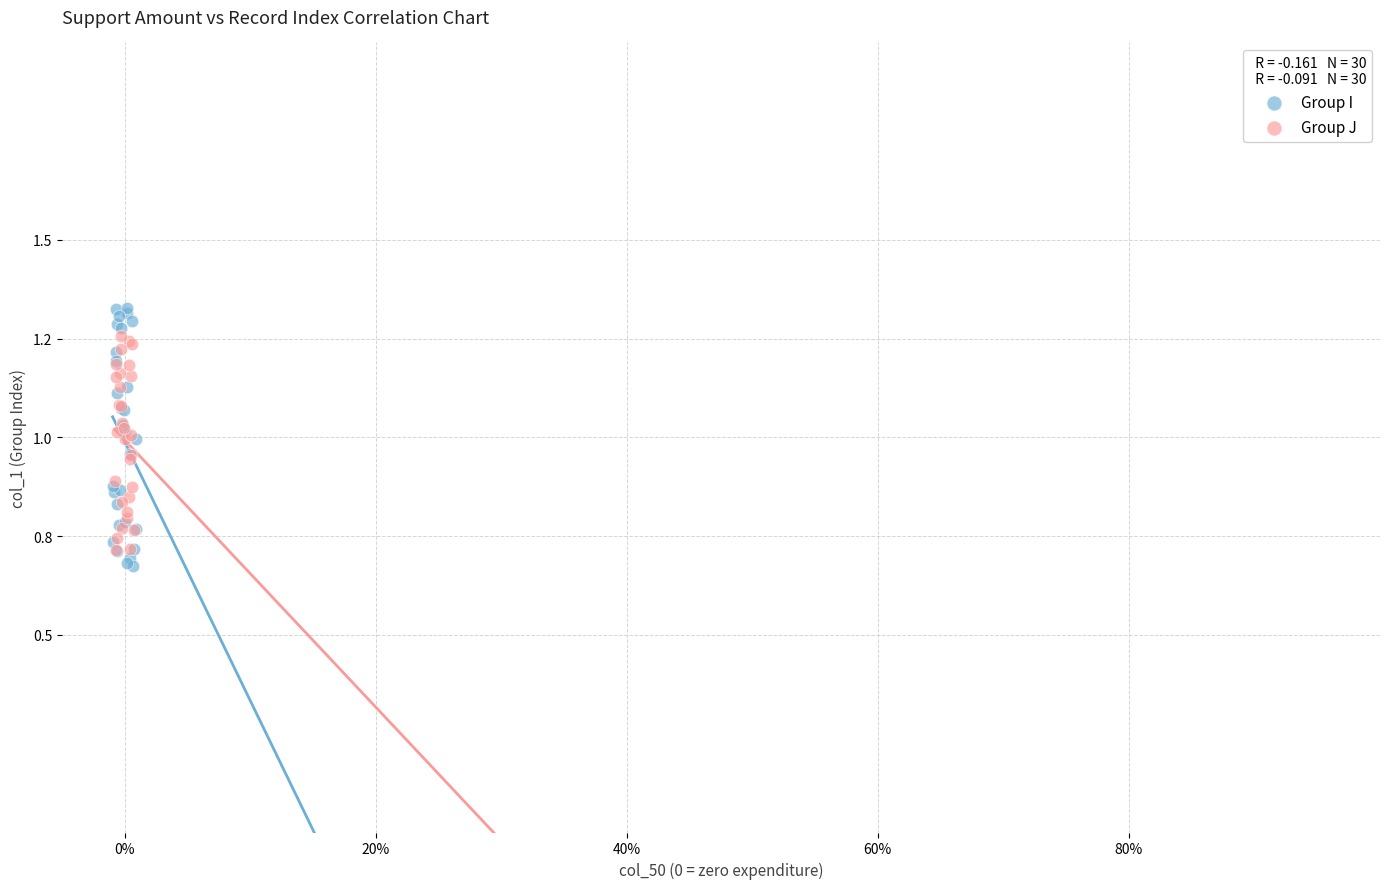

What are all the series names shown in the legend?

Group I, Group J